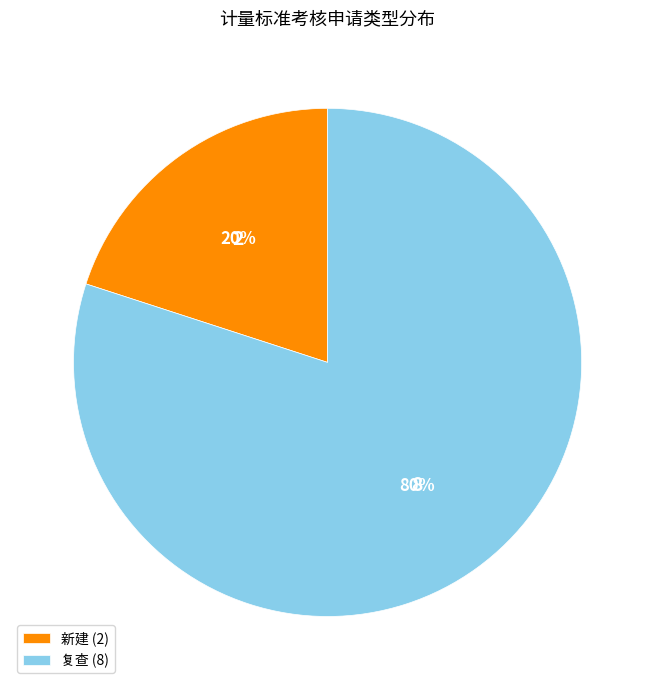

Rank the categories by value from lowest to highest.

新建, 复查